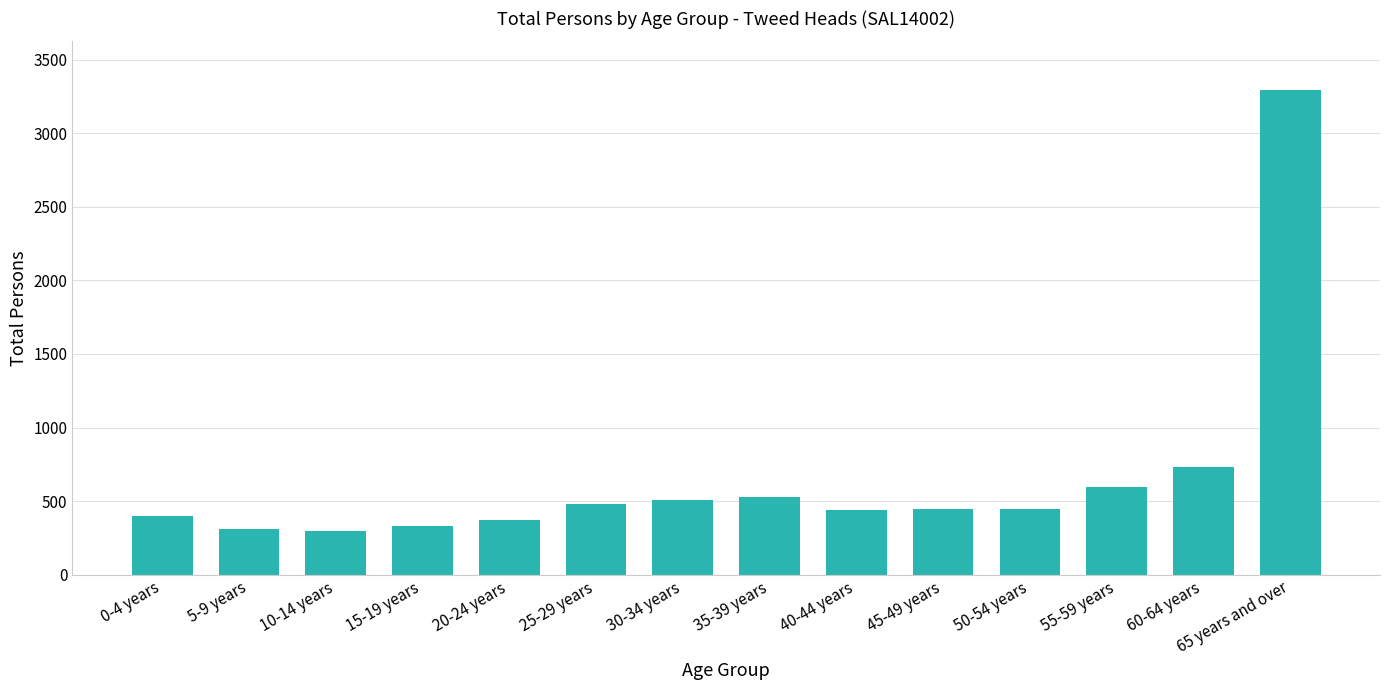

What is the value of the 14th bar from the left?

3294